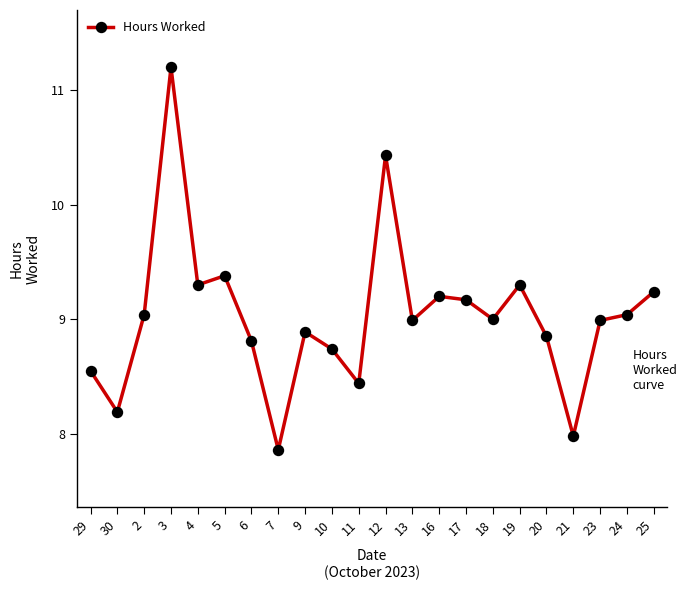

Read the value at 2.

9.0